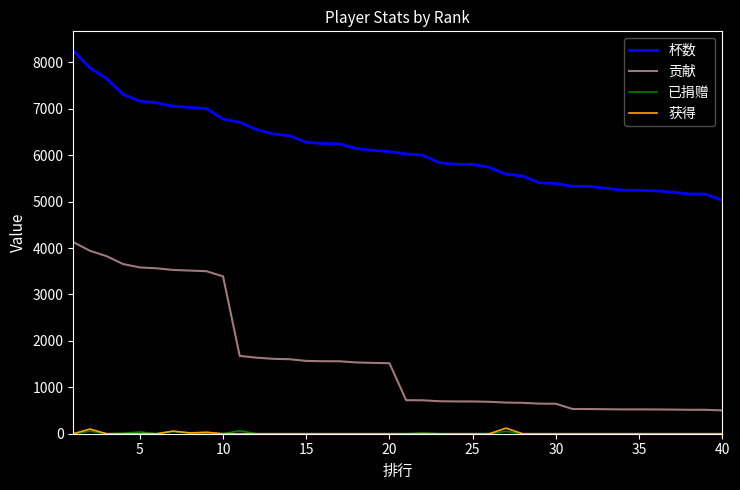

How many lines are shown in the chart?

4